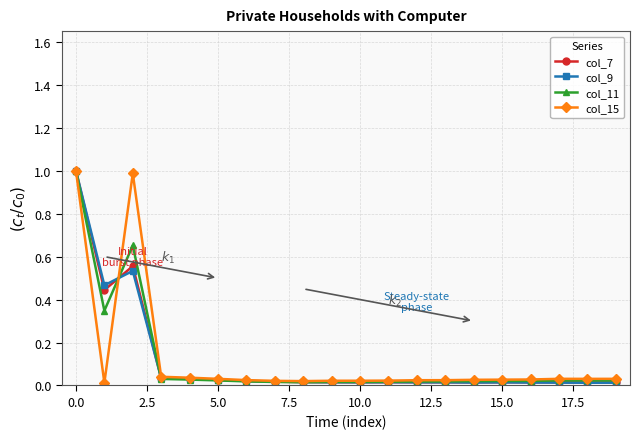

What is the value of the col_7 point at the 1st from the left?

1.0